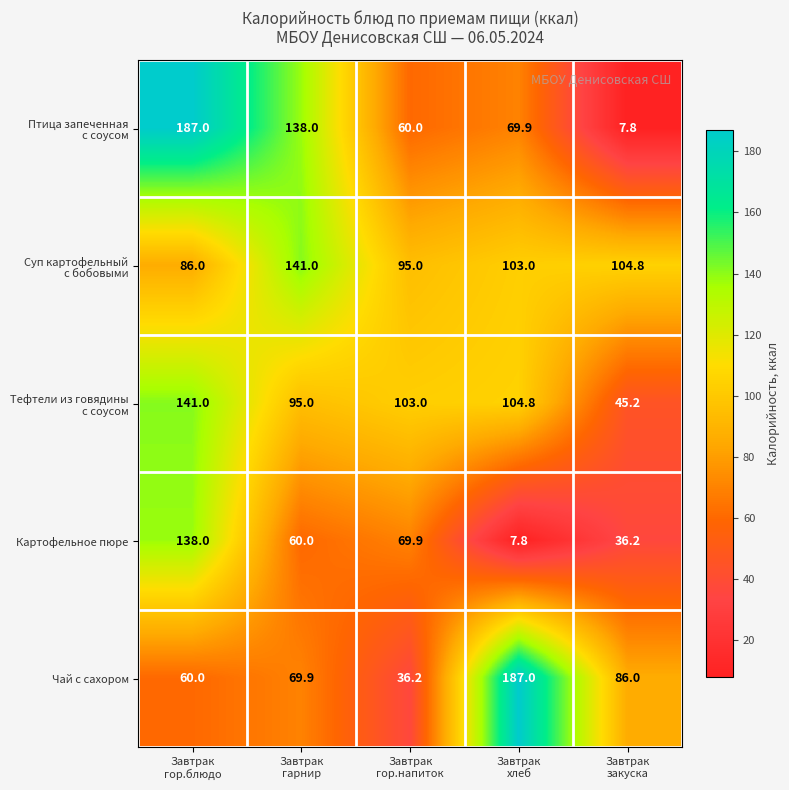

Between Завтрак
хлеб and Завтрак
закуска, which series saw the biggest shift?

Чай с сахором